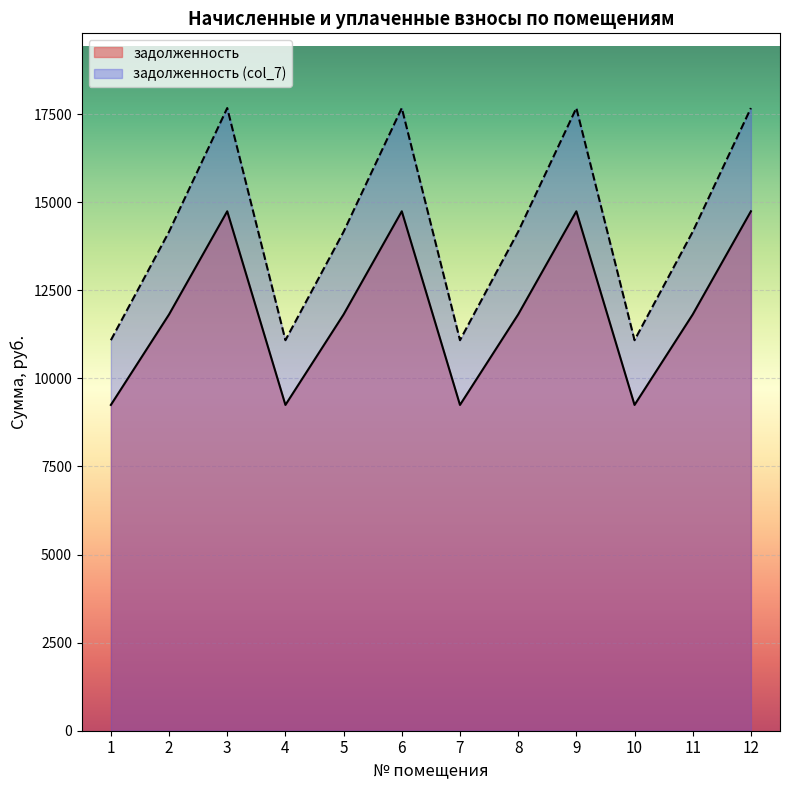

How many lines are shown in the chart?

2